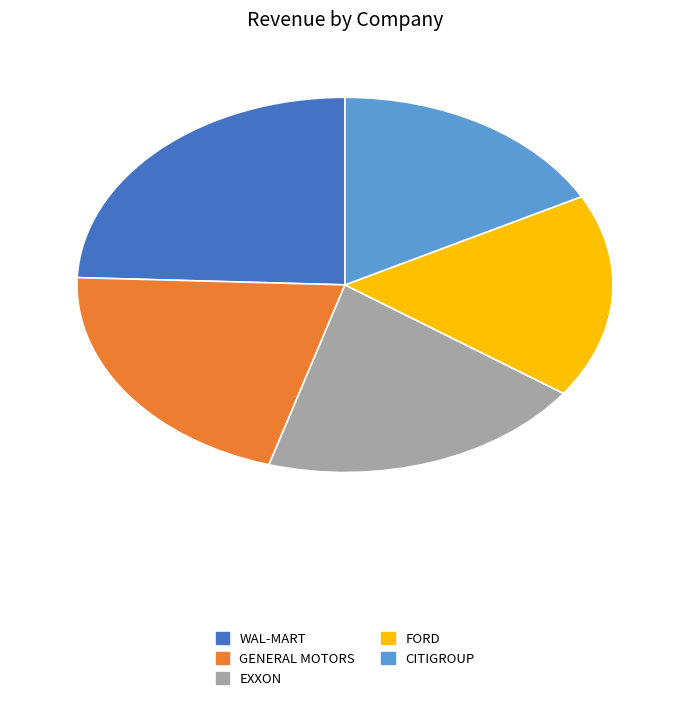

Does any single category account for the majority?

No